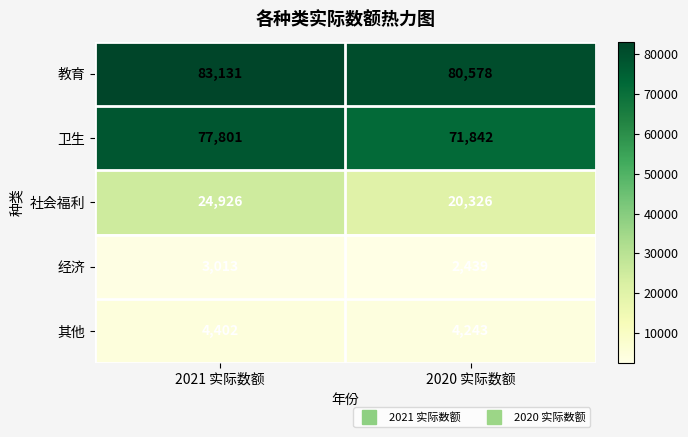

At which label does 其他 reach its minimum?

2020 实际数额